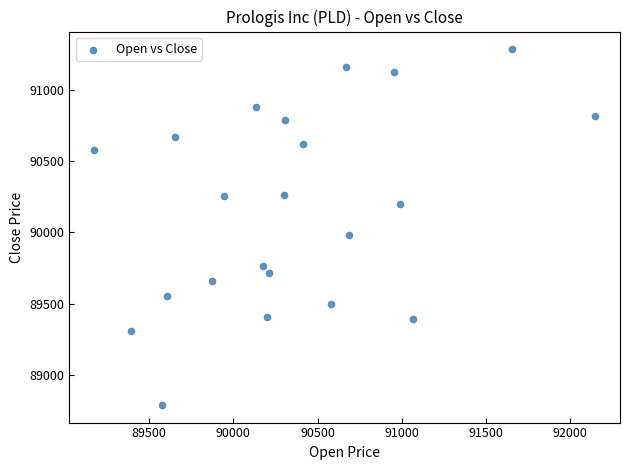

What Y value in the scatter plot is closest to 90036?

89978